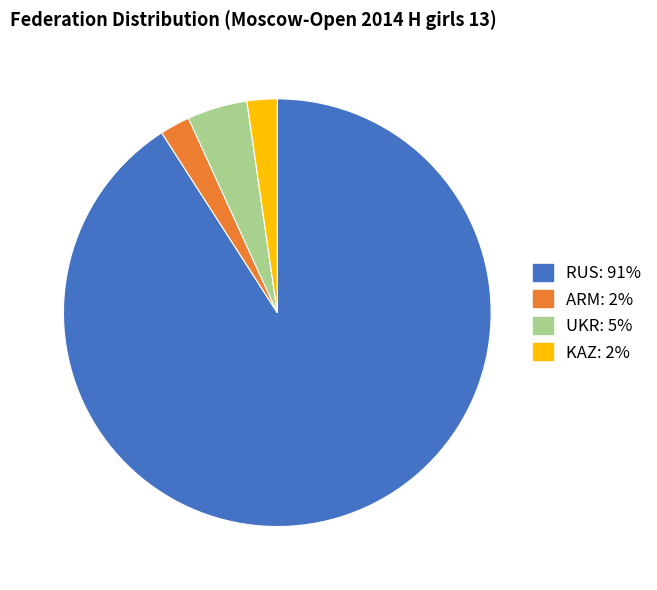

Do ARM and UKR together represent more than half of the pie?

No